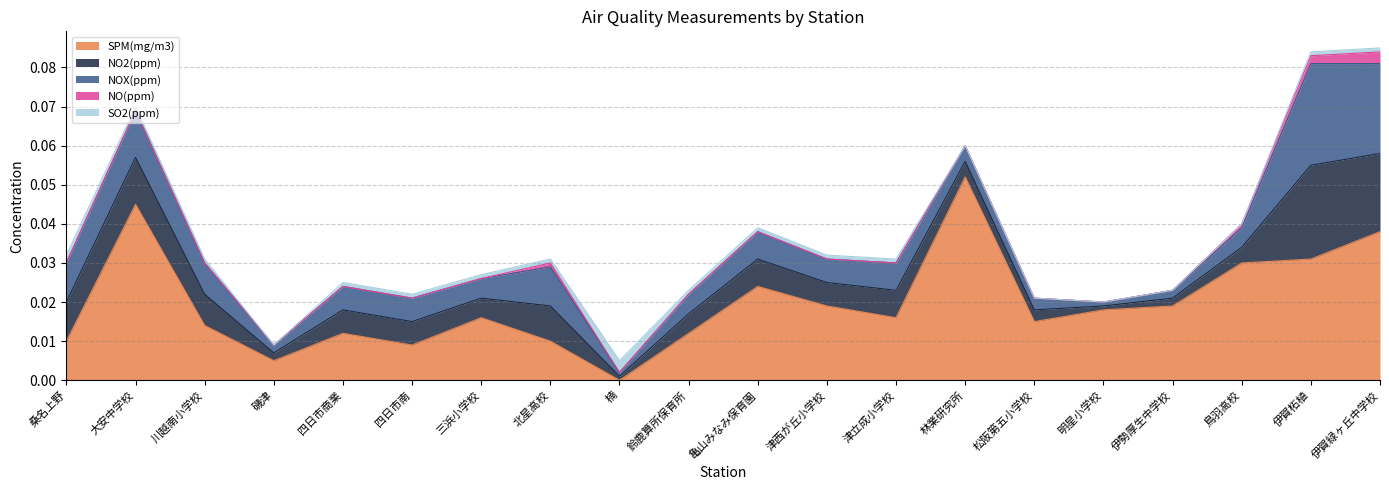

Rank the series by their maximum value, from lowest to highest.

NO(ppm), SO2(ppm), NO2(ppm), NOX(ppm), SPM(mg/m3)